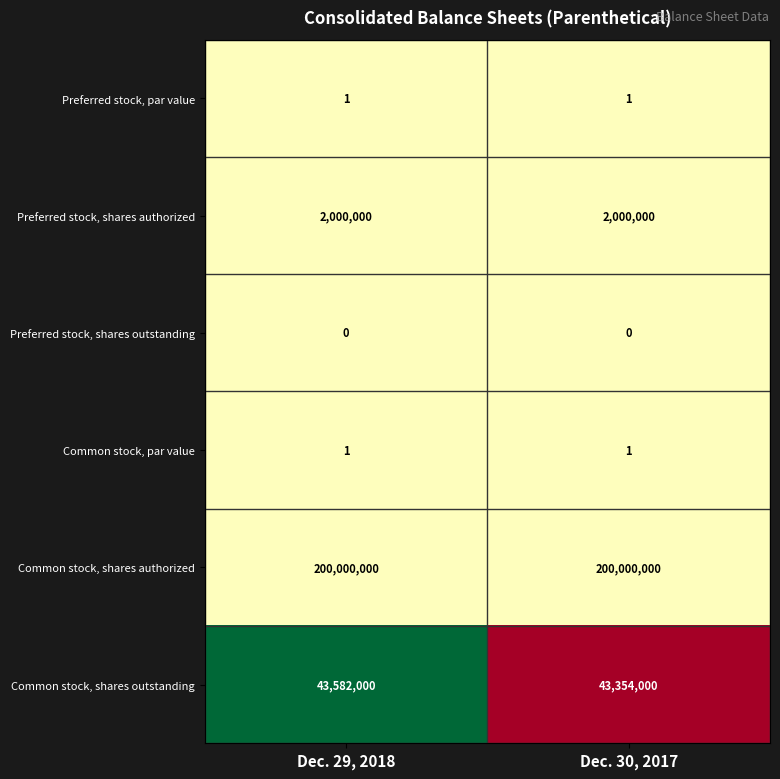

The value of Preferred stock, shares outstanding at Dec. 29, 2018 is 0. True or false?

True